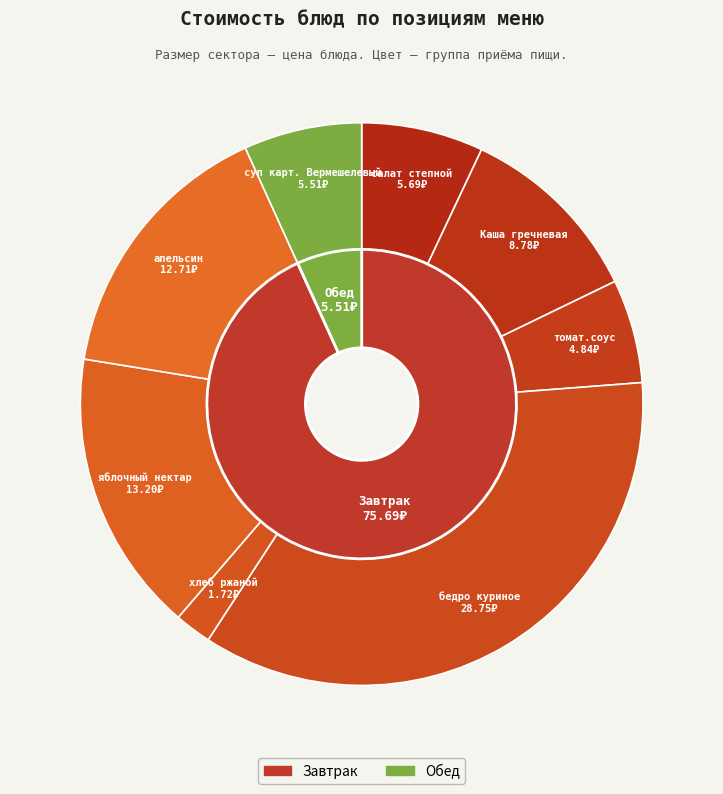

To the nearest percent, what is the difference between the яблочный нектар and суп карт. Вермешелевый slice percentages?

9%